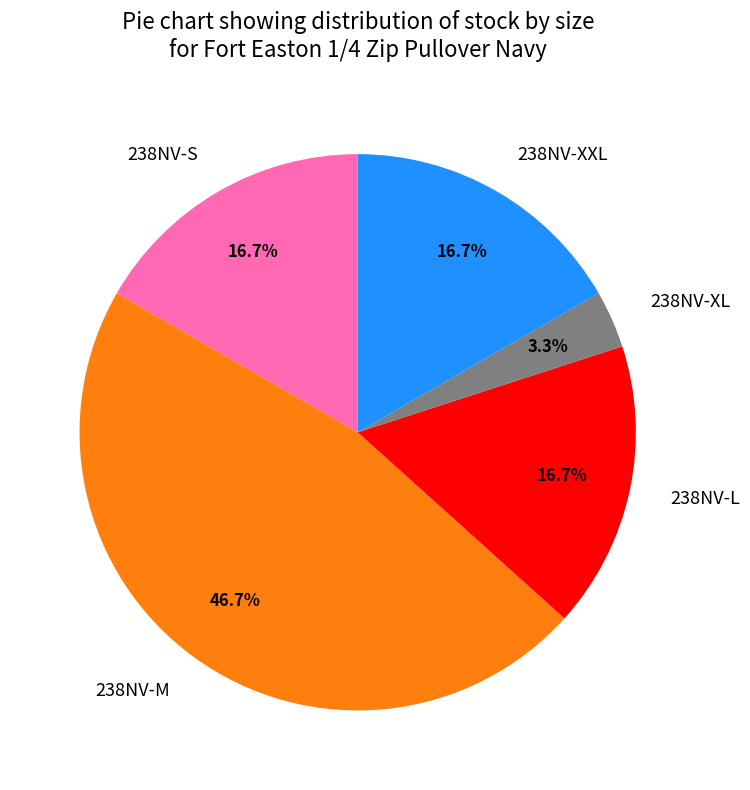

Does any single category account for the majority?

No